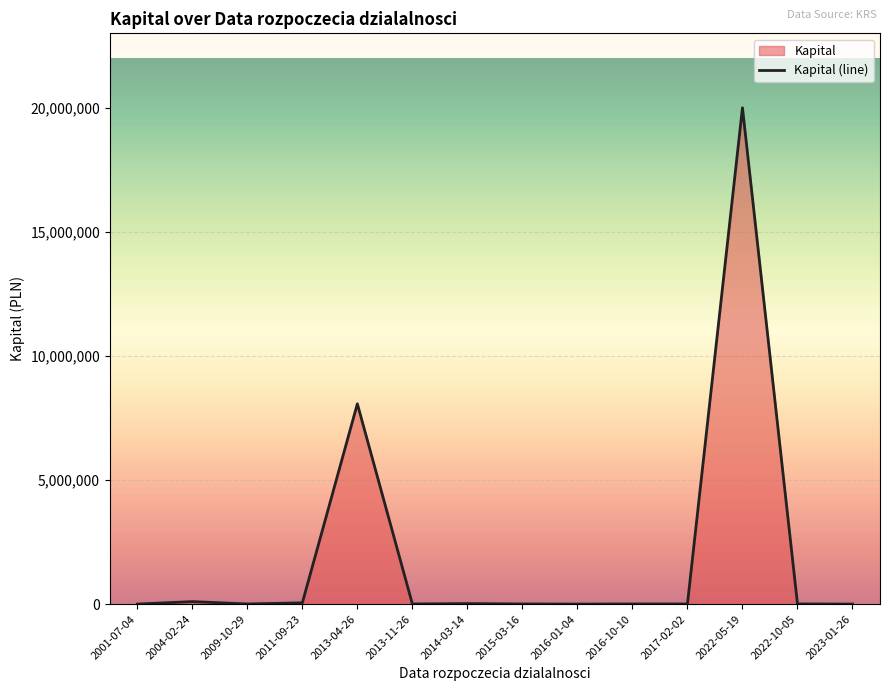

What is the difference between the maximum and minimum values?

20005000